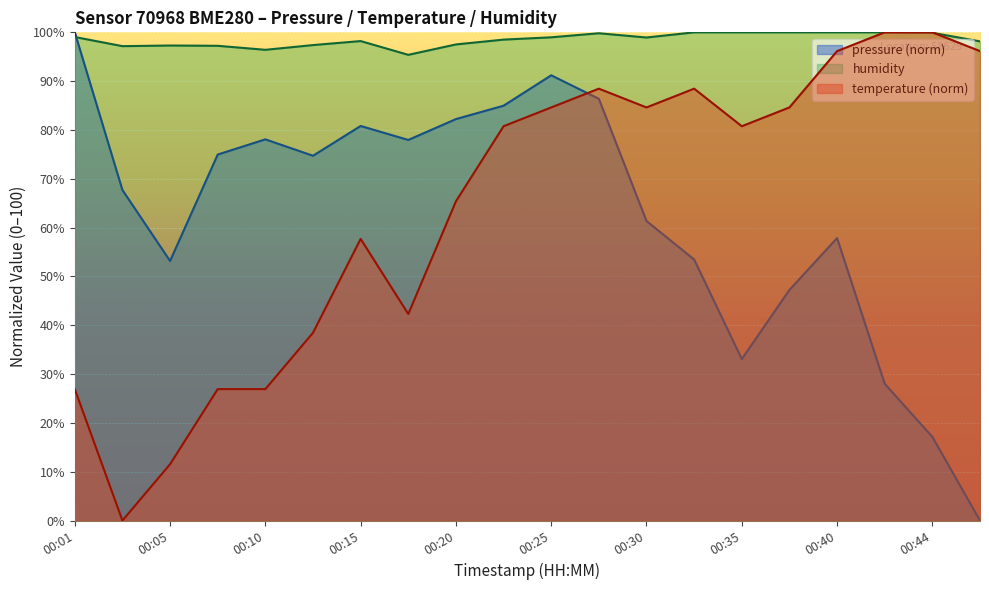

Where does the temperature series first go above 80?

00:22